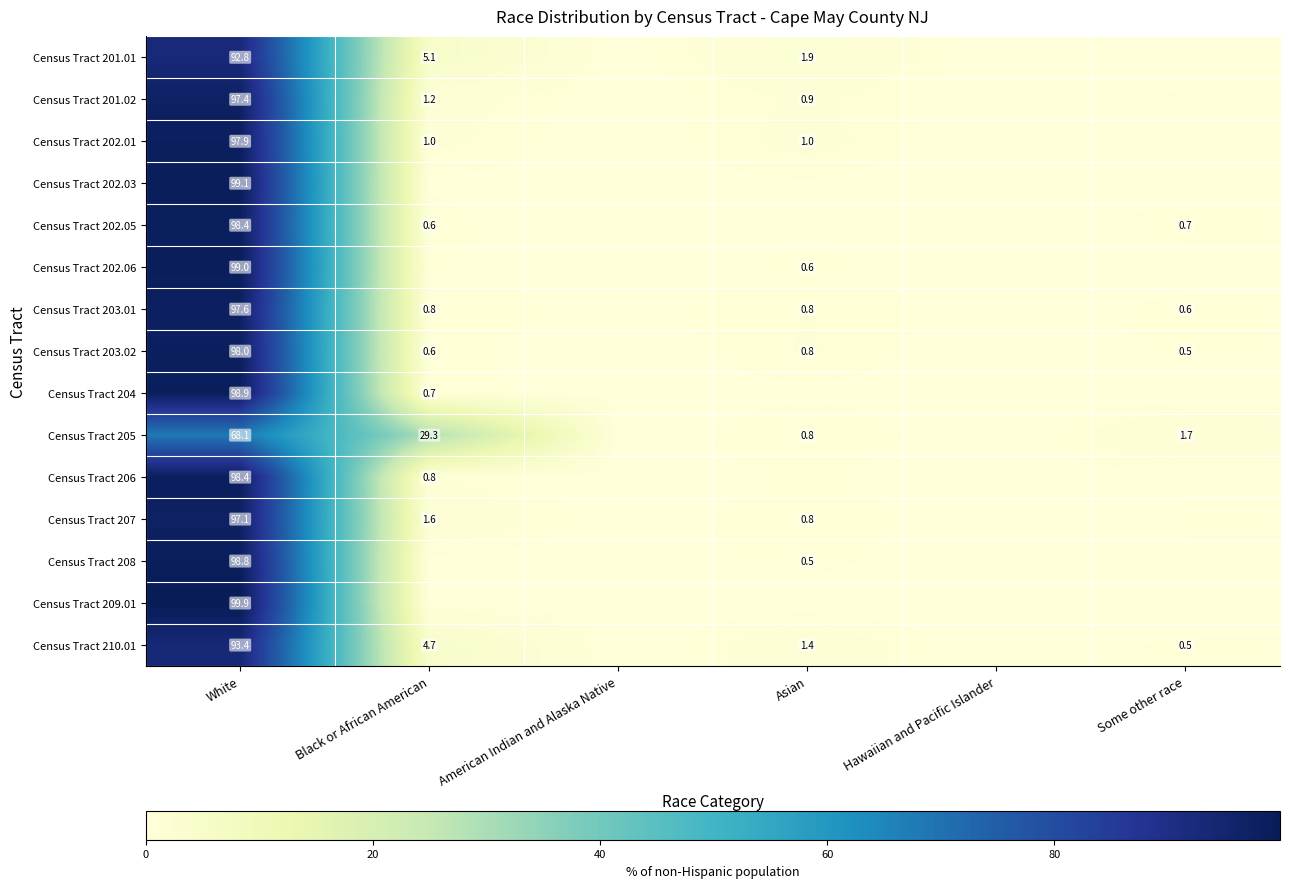

Which series has the widest spread of values?

Census Tract 209.01